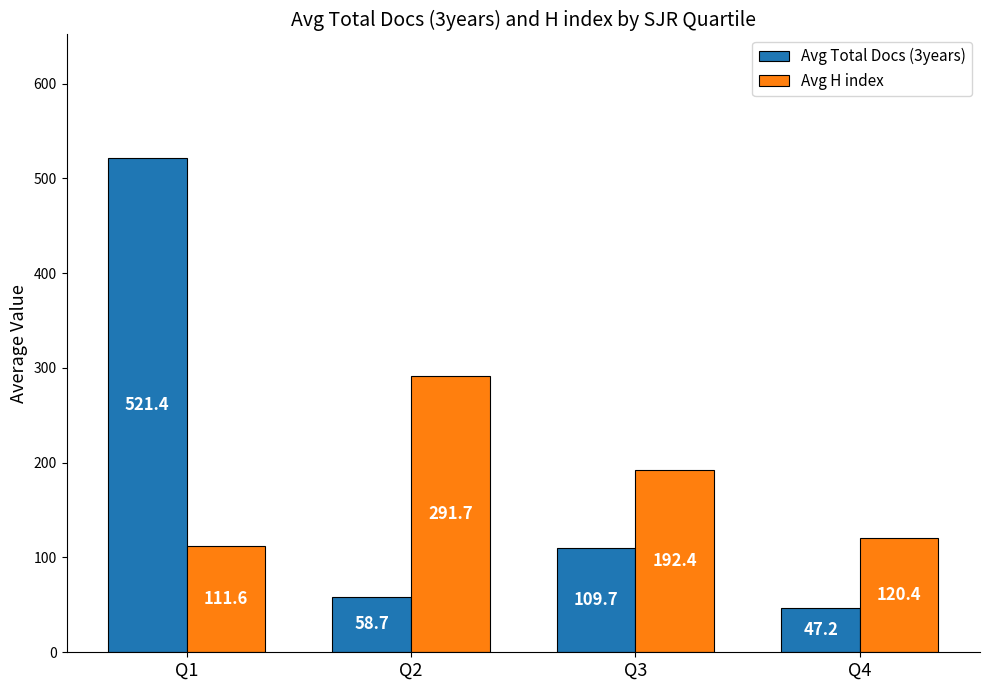

What are all the series names shown in the legend?

Avg Total Docs (3years), Avg H index